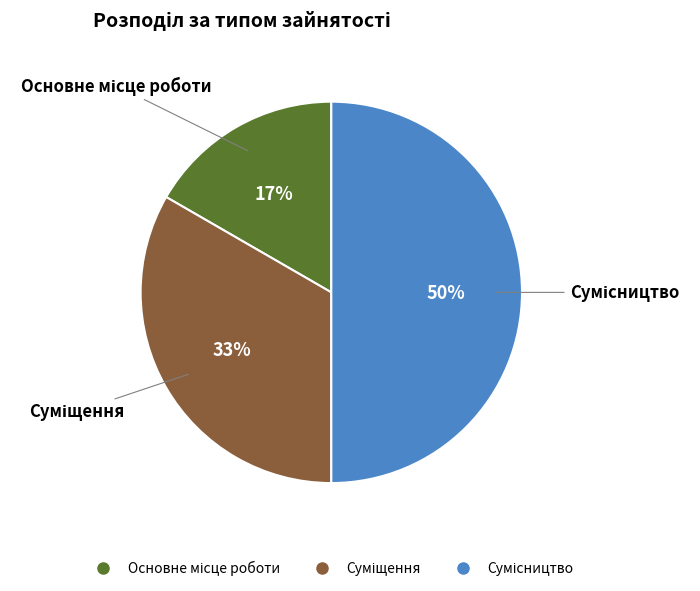

To the nearest percent, what is the average slice percentage?

33%